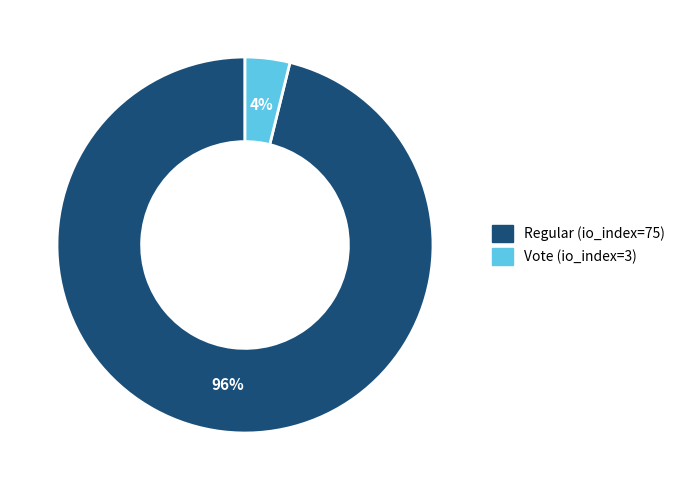

How many segments does this pie chart have?

2